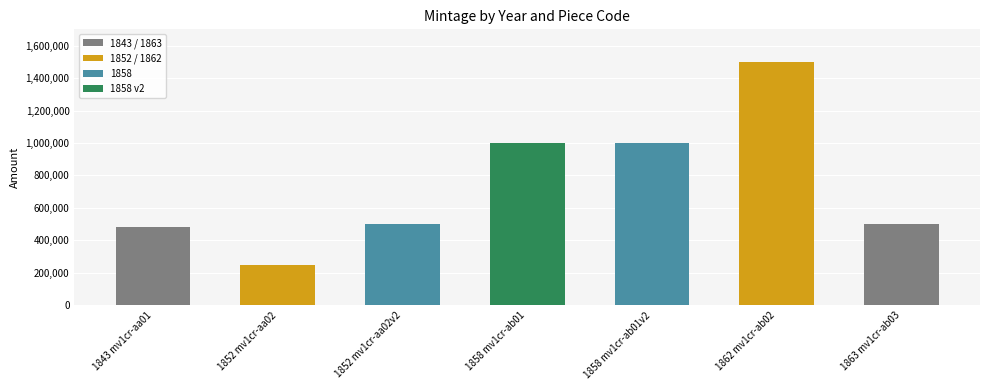

What is the average value?

747143